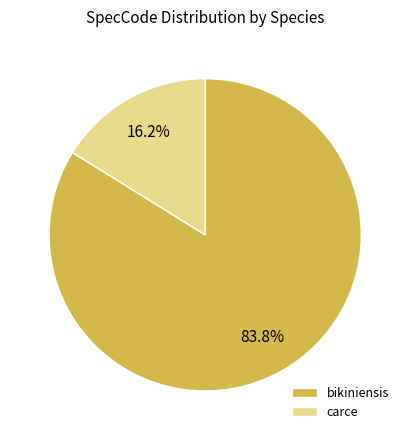

To the nearest percent, what percentage of the pie is carce?

16%